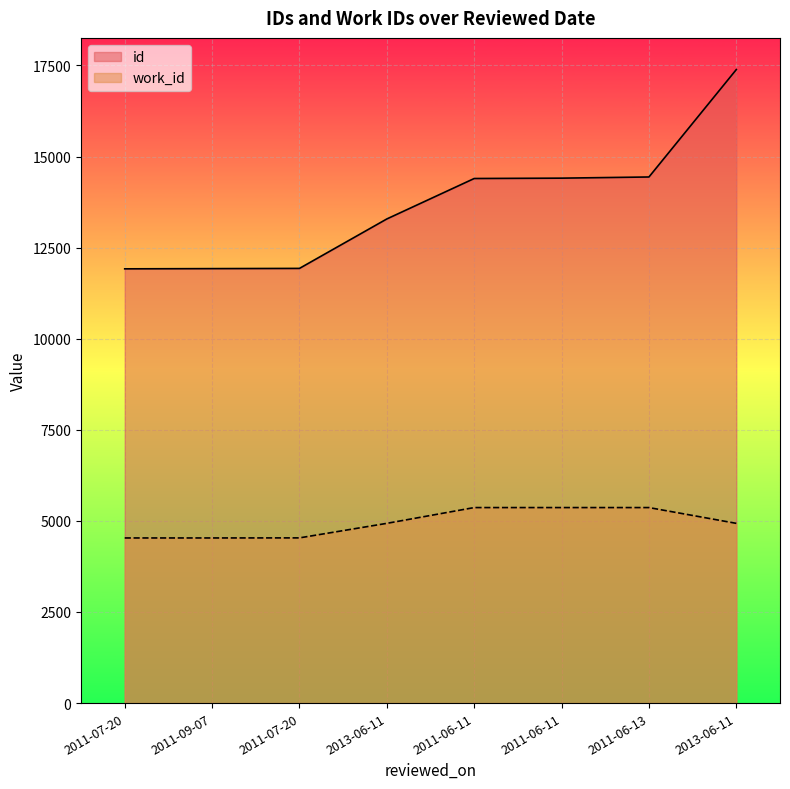

What is the difference between the highest and lowest values at 2011-09-07?

7392